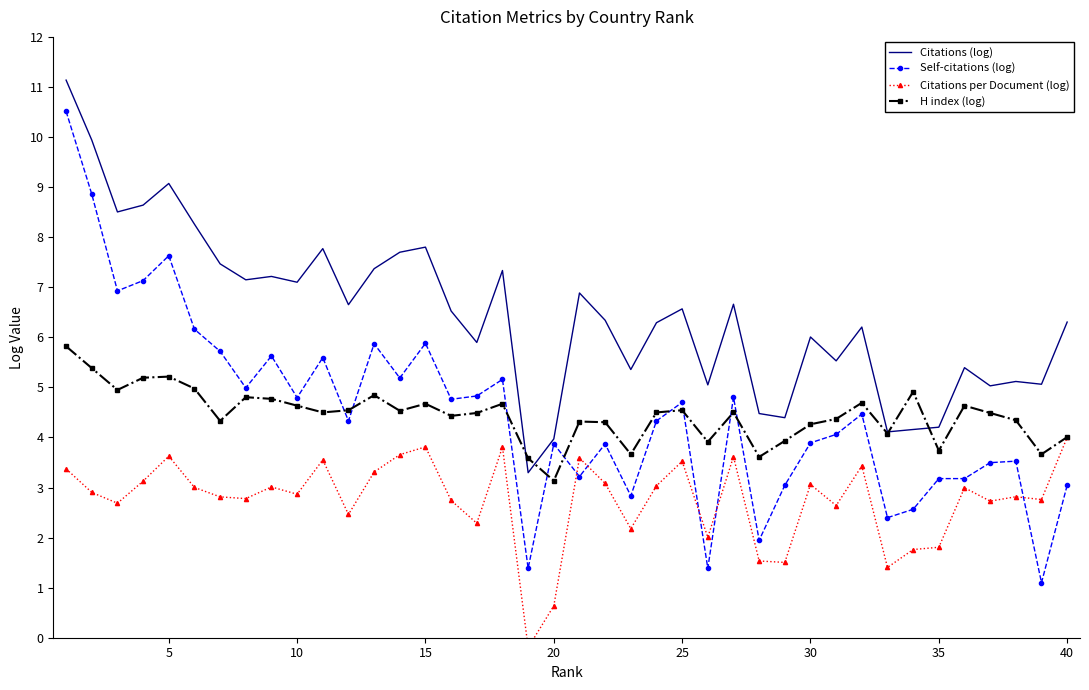

Which series has the largest range (max minus min)?

Self-citations (log)